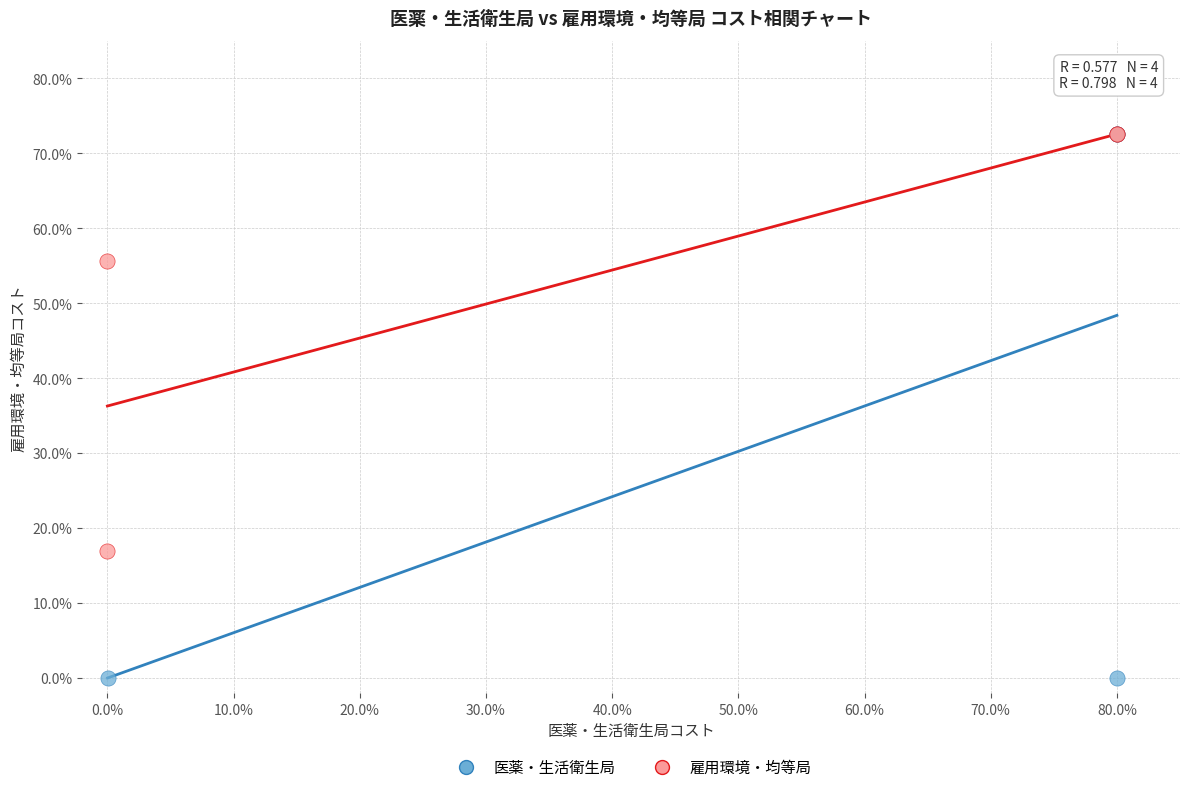

Which series has the widest spread of Y values?

医薬・生活衛生局